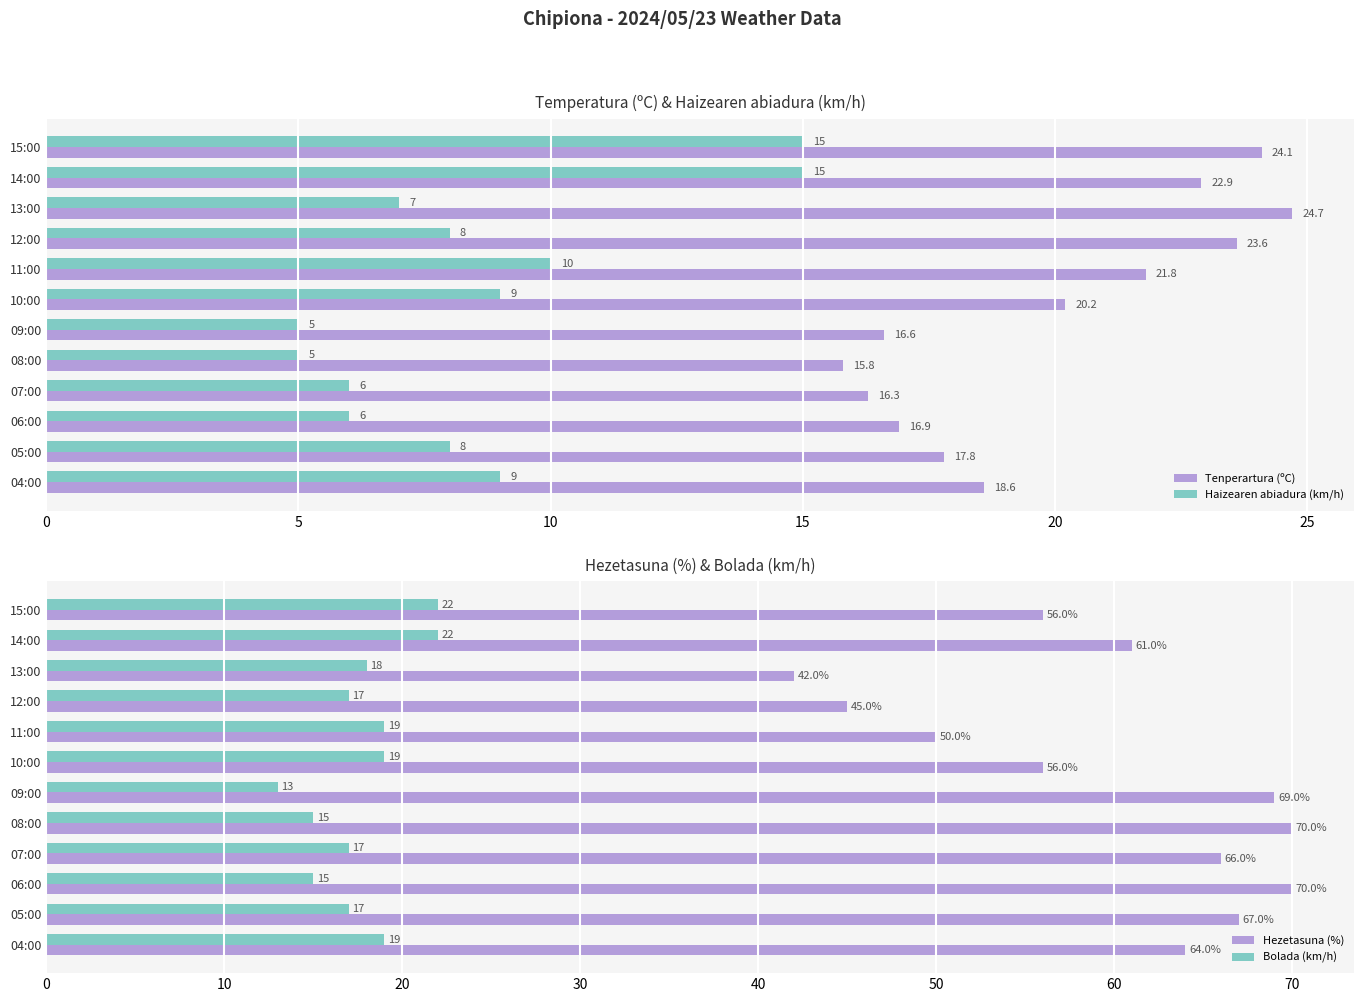

What is the lowest value of the Tenperartura (ºC) series?

15.8